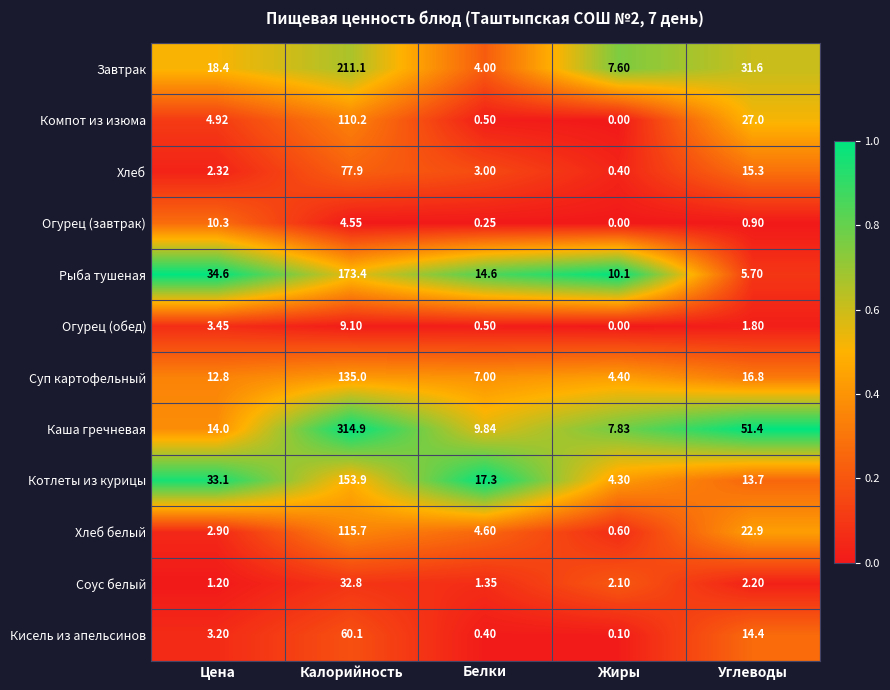

Which category has the lowest value in the Котлеты из курицы series?

Жиры